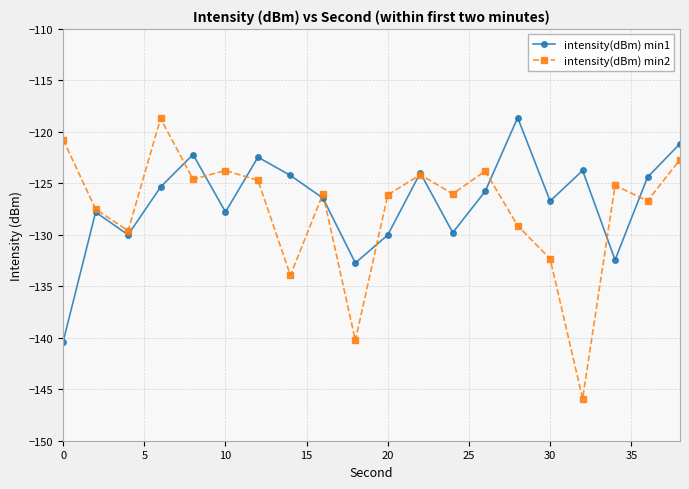

Which series has the widest spread of values?

intensity(dBm) min2